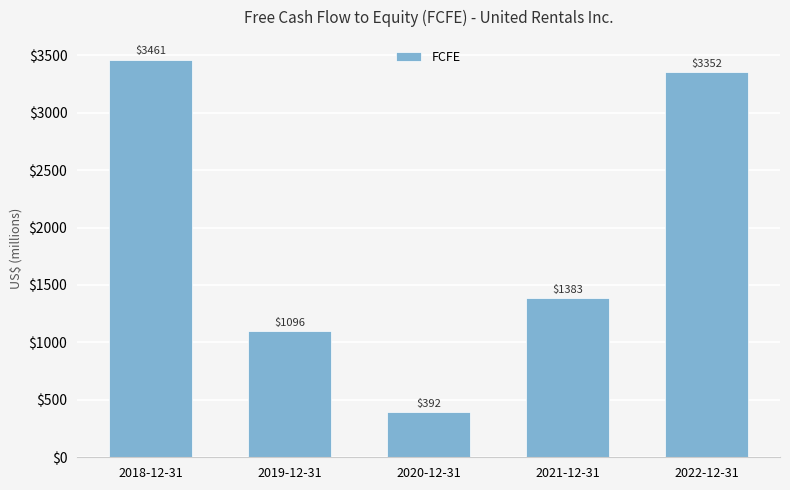

The value at 2019-12-31 is 1560. True or false?

False